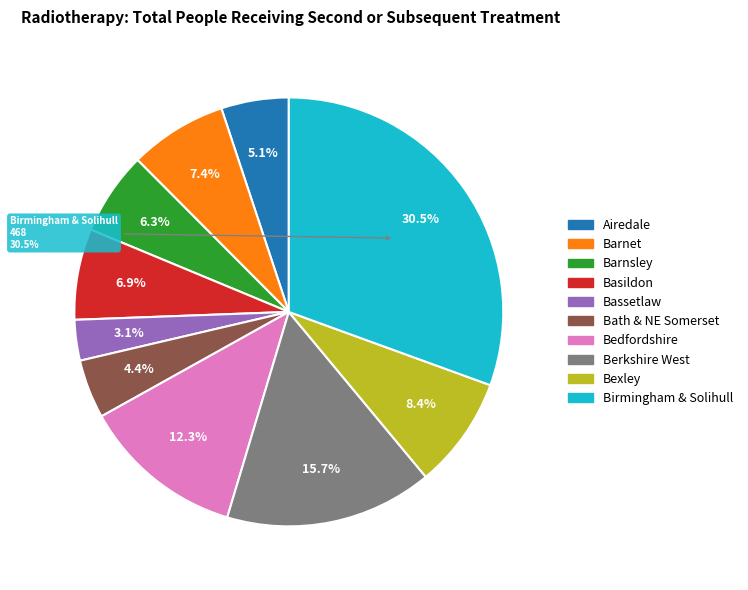

What percentage do NHS BASSETLAW CCG and NHS BIRMINGHAM AND SOLIHULL CCG together represent?

33.6%